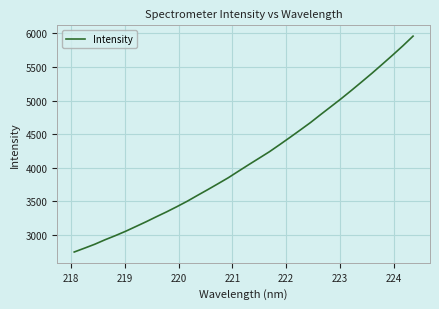

What is the minimum value shown in the chart?

2747.8